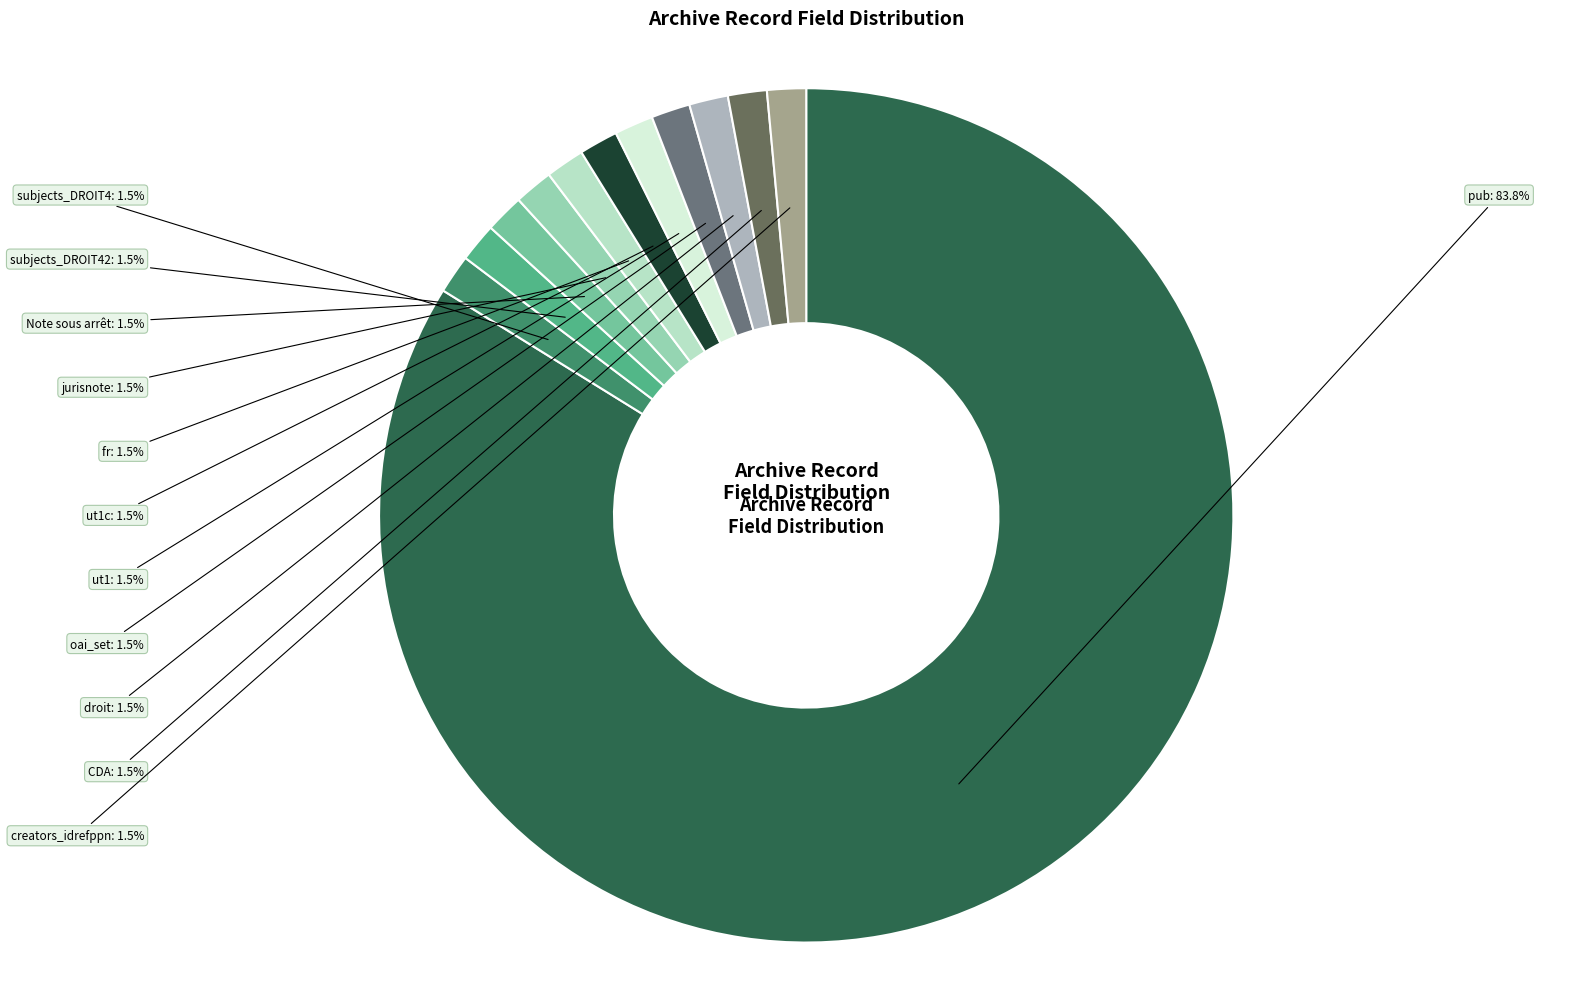

Does Note sous arrêt account for over 50% of the chart?

No